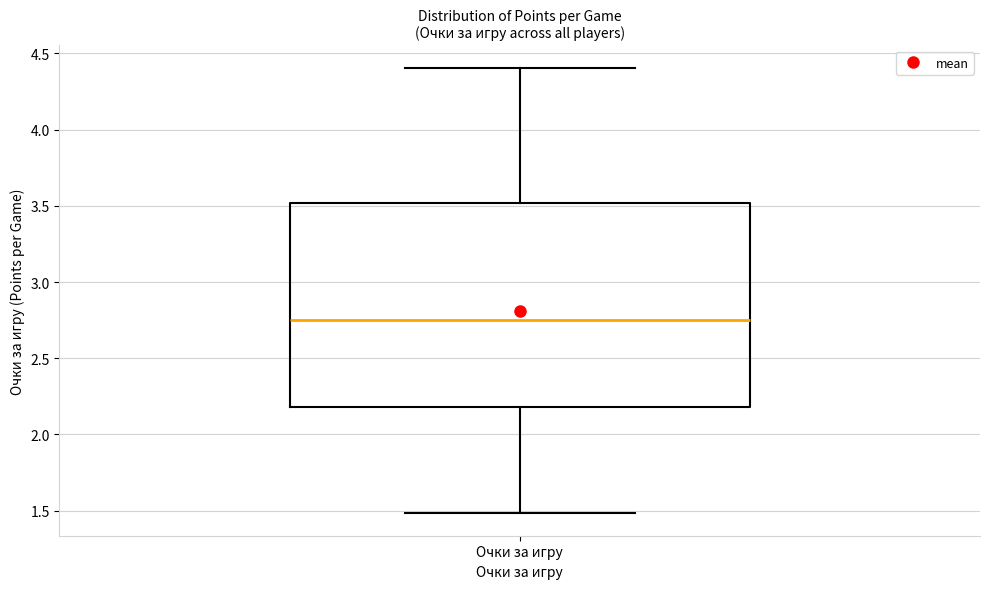

Read this box plot against the y-axis: the position of the median line, the range covered by the box, and the ends of both whiskers. The values are not printed on the chart, so give them approximately, as read against the axis.

median 2.75, box 2.20 to 3.50, whiskers 1.50 to 4.40